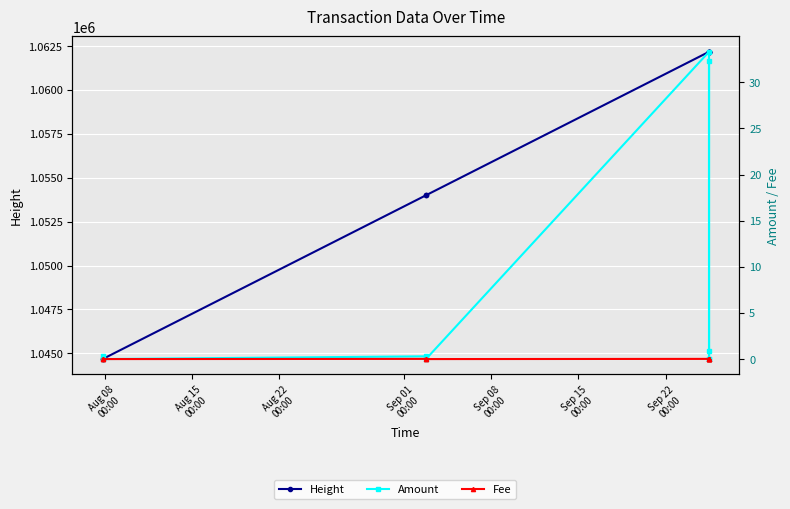

What is the sum of all Height values?

9508233.0